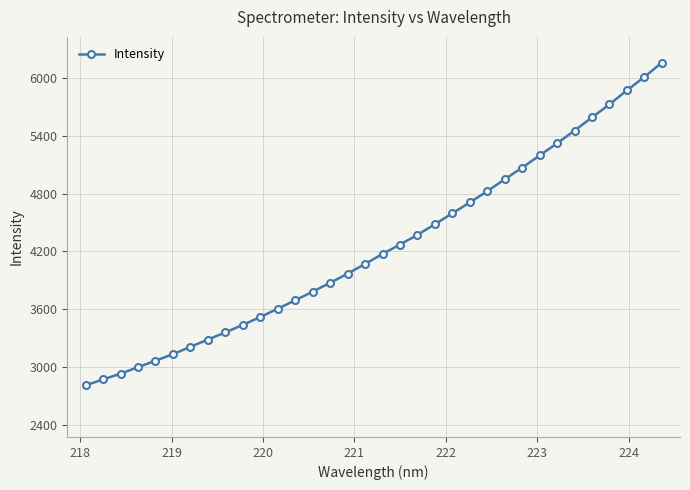

True or false: the data has more than 0 interior local peaks.

False